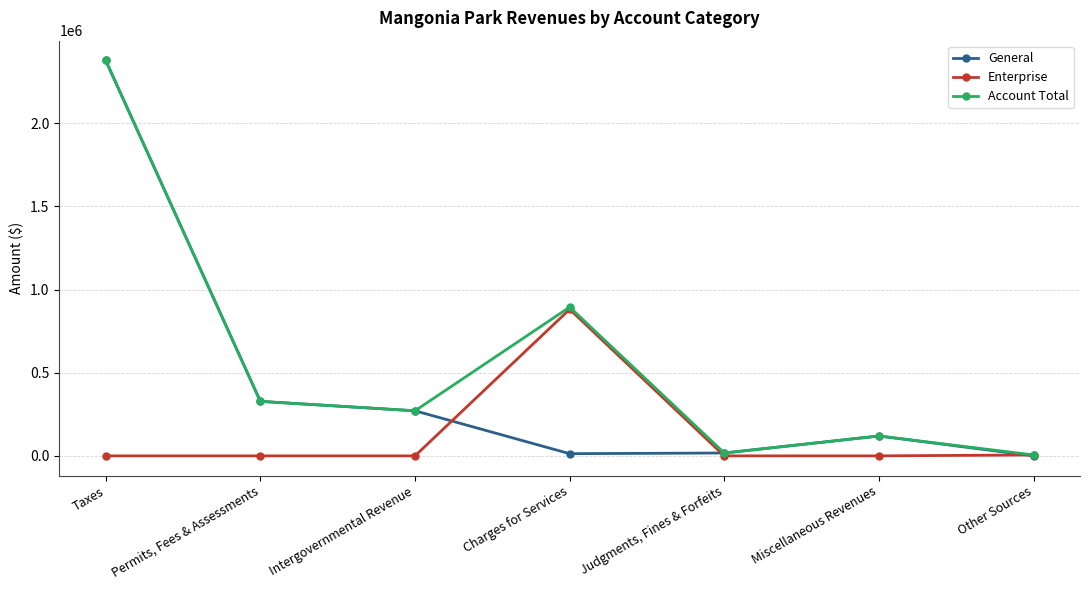

How many categories are shown in the chart?

7